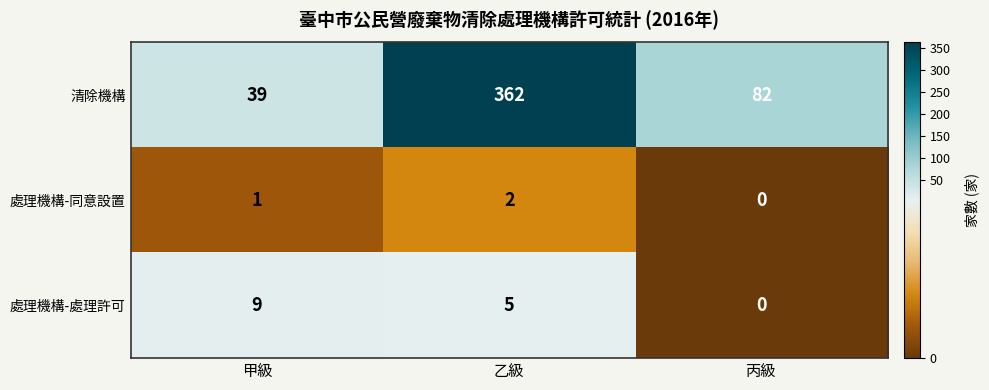

At which label does 清除機構 first exceed 82?

乙級